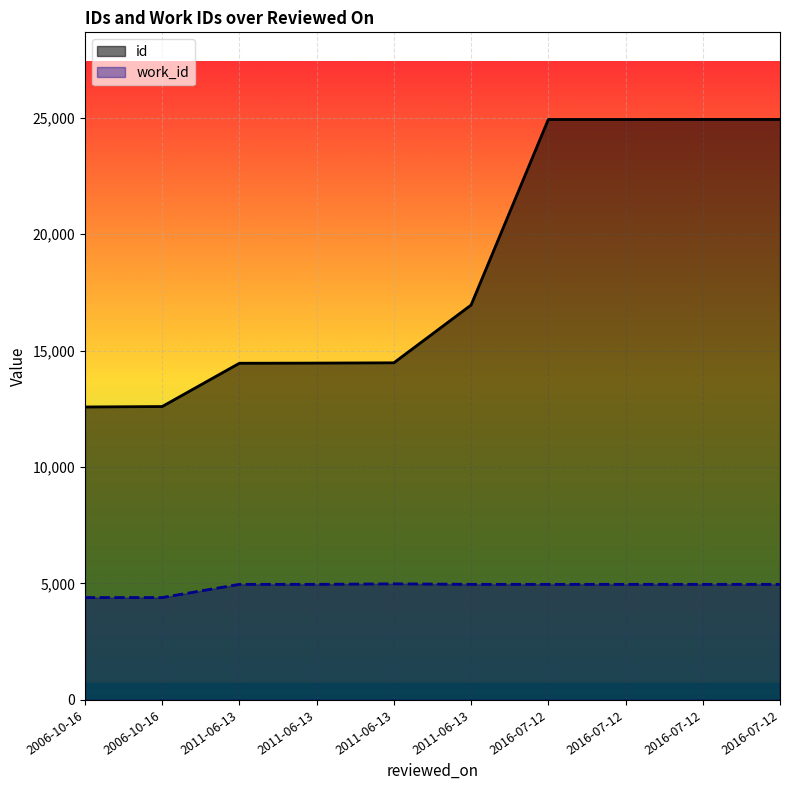

The value of id at 2016-07-12 is 24927.0. True or false?

True